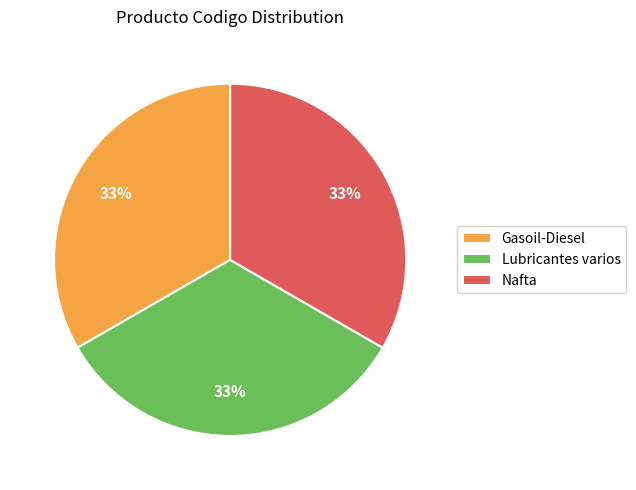

To the nearest percent, what is the average slice percentage?

33%